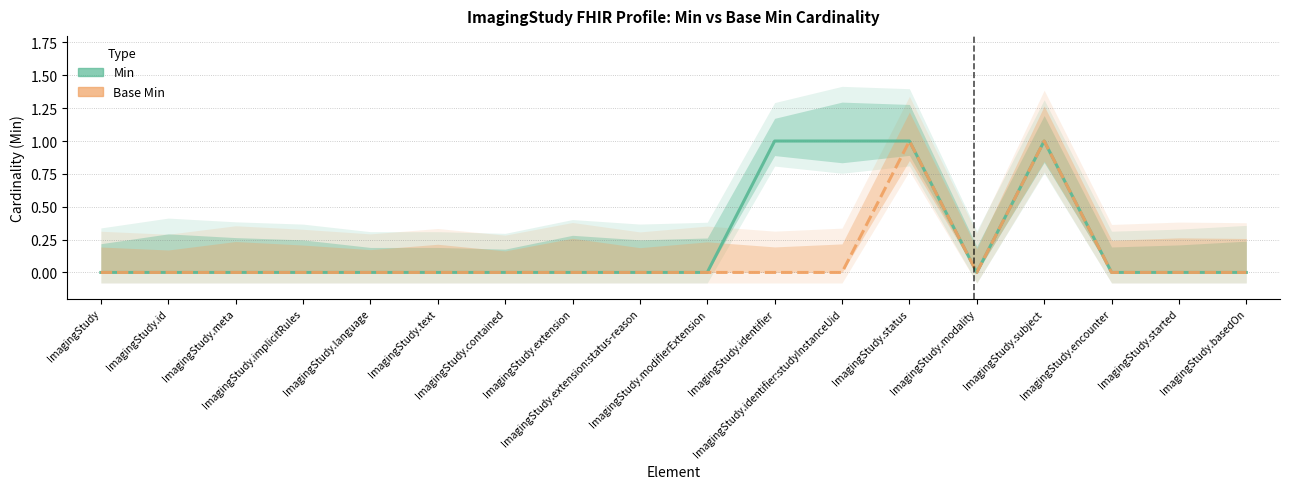

How many distinct data groups are displayed?

2